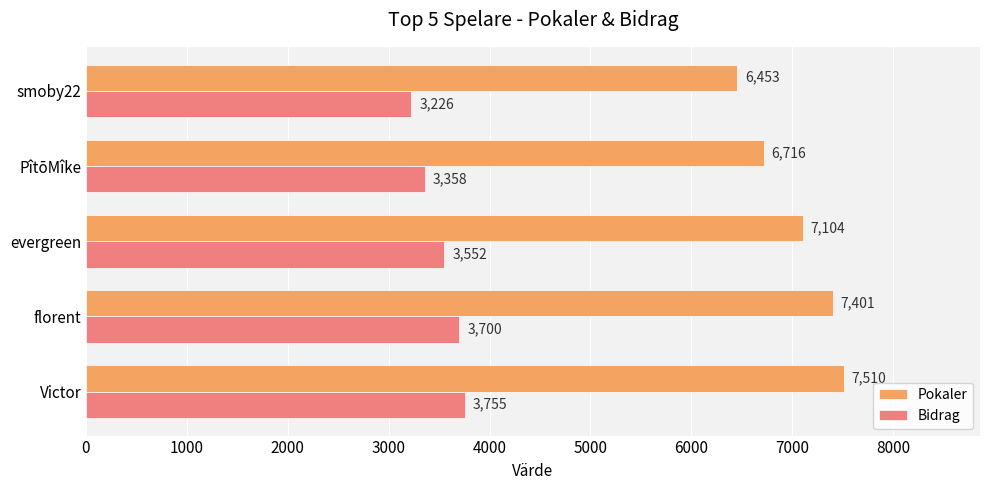

What is the difference between the maximum and second lowest values in the Bidrag series?

397